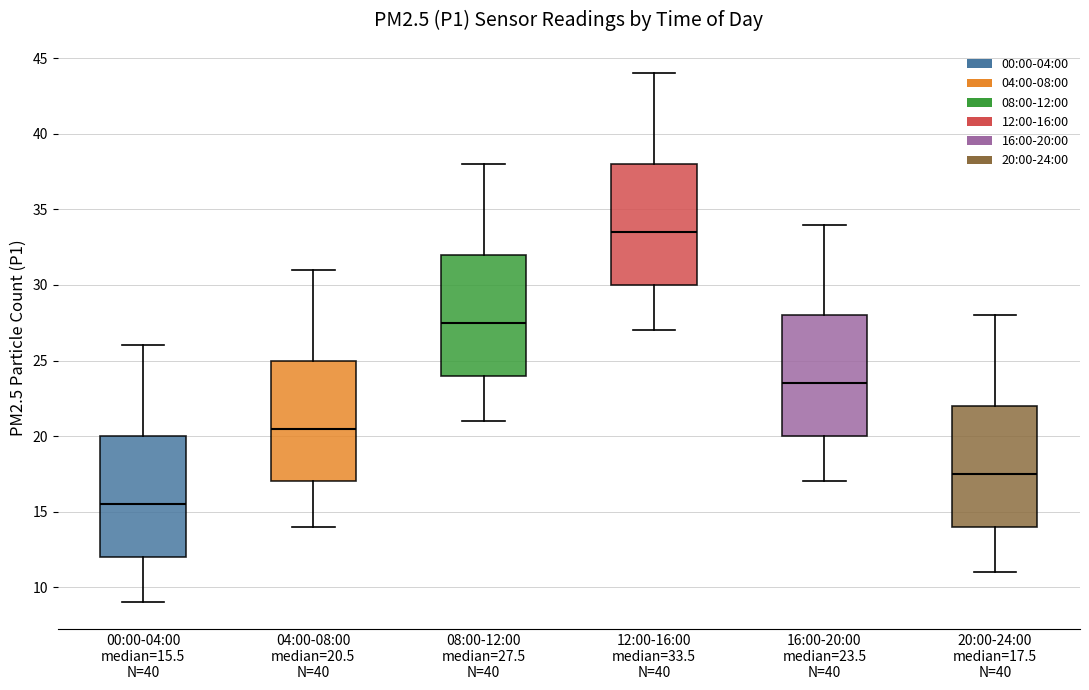

Reading left to right, read every box against the y-axis: the position of its median line, the range the box covers, and the ends of its whiskers. The values are not printed on the chart, so give them approximately, as read against the axis.

00:00-04:00 median=15.5 N=40: median 15.5, box 12.0 to 20.0, whiskers 9.0 to 26.0
04:00-08:00 median=20.5 N=40: median 20.5, box 17.0 to 25.0, whiskers 14.0 to 31.0
08:00-12:00 median=27.5 N=40: median 27.5, box 24.0 to 32.0, whiskers 21.0 to 38.0
12:00-16:00 median=33.5 N=40: median 33.5, box 30.0 to 38.0, whiskers 27.0 to 44.0
16:00-20:00 median=23.5 N=40: median 23.5, box 20.0 to 28.0, whiskers 17.0 to 34.0
20:00-24:00 median=17.5 N=40: median 17.5, box 14.0 to 22.0, whiskers 11.0 to 28.0